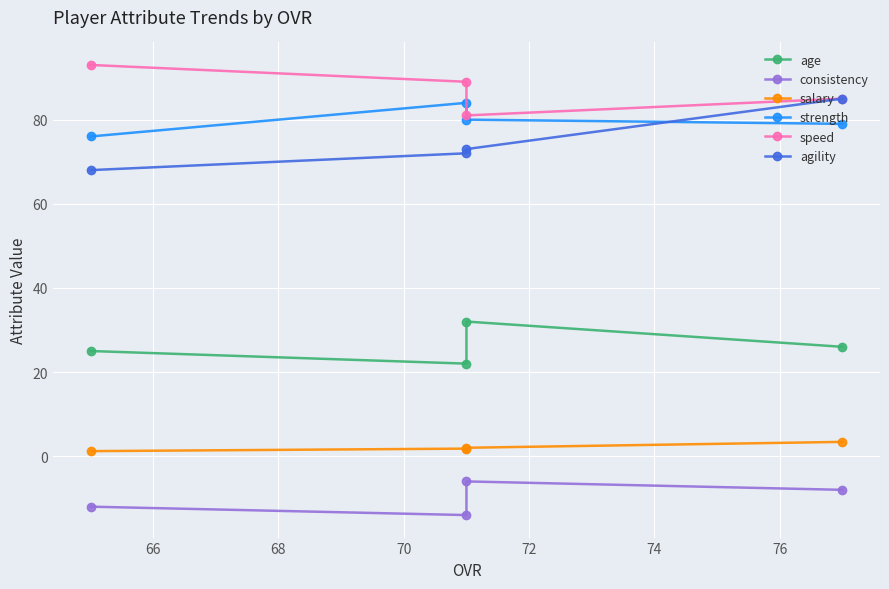

How many data points in speed are less than 89?

2